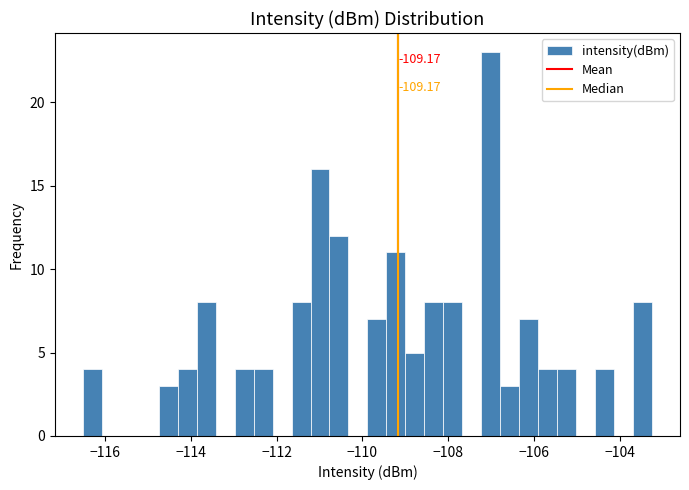

Around what value on the x-axis is the tallest bar? Give the approximate position of its centre, as read against the axis.

-107.0